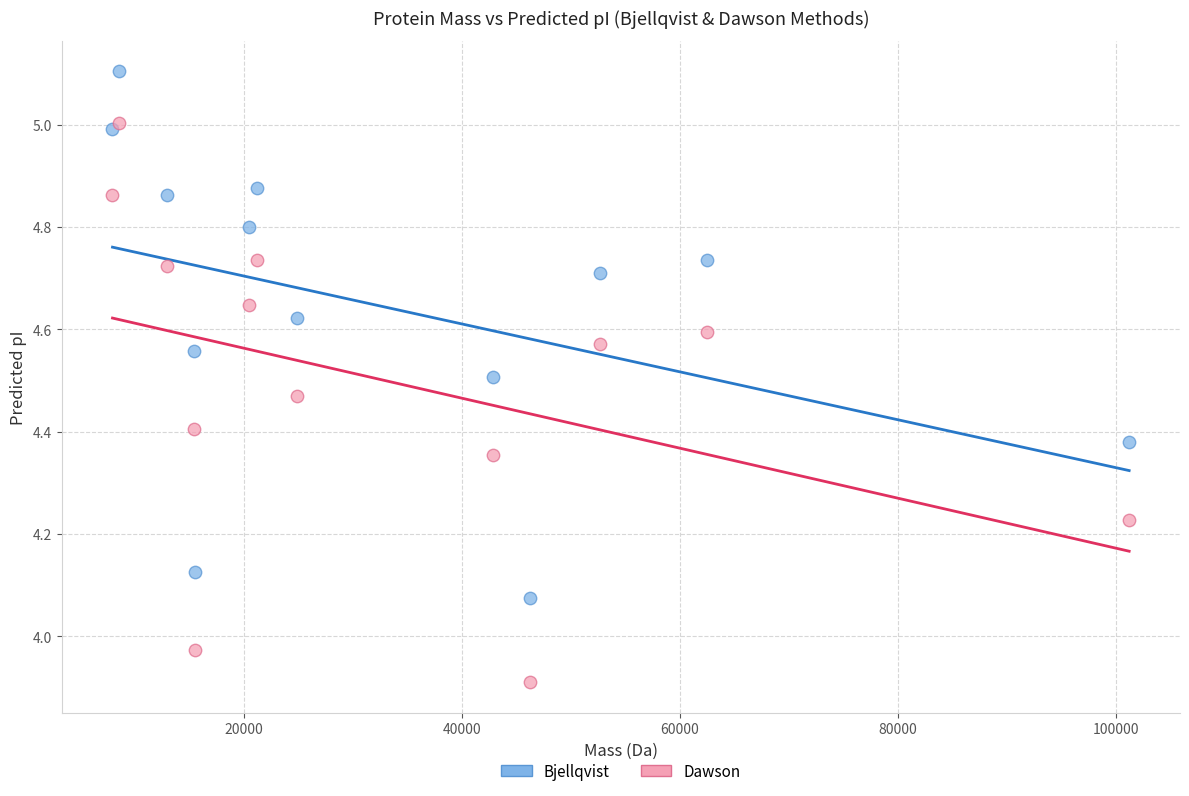

What are all the series names shown in the legend?

Bjellqvist, Dawson